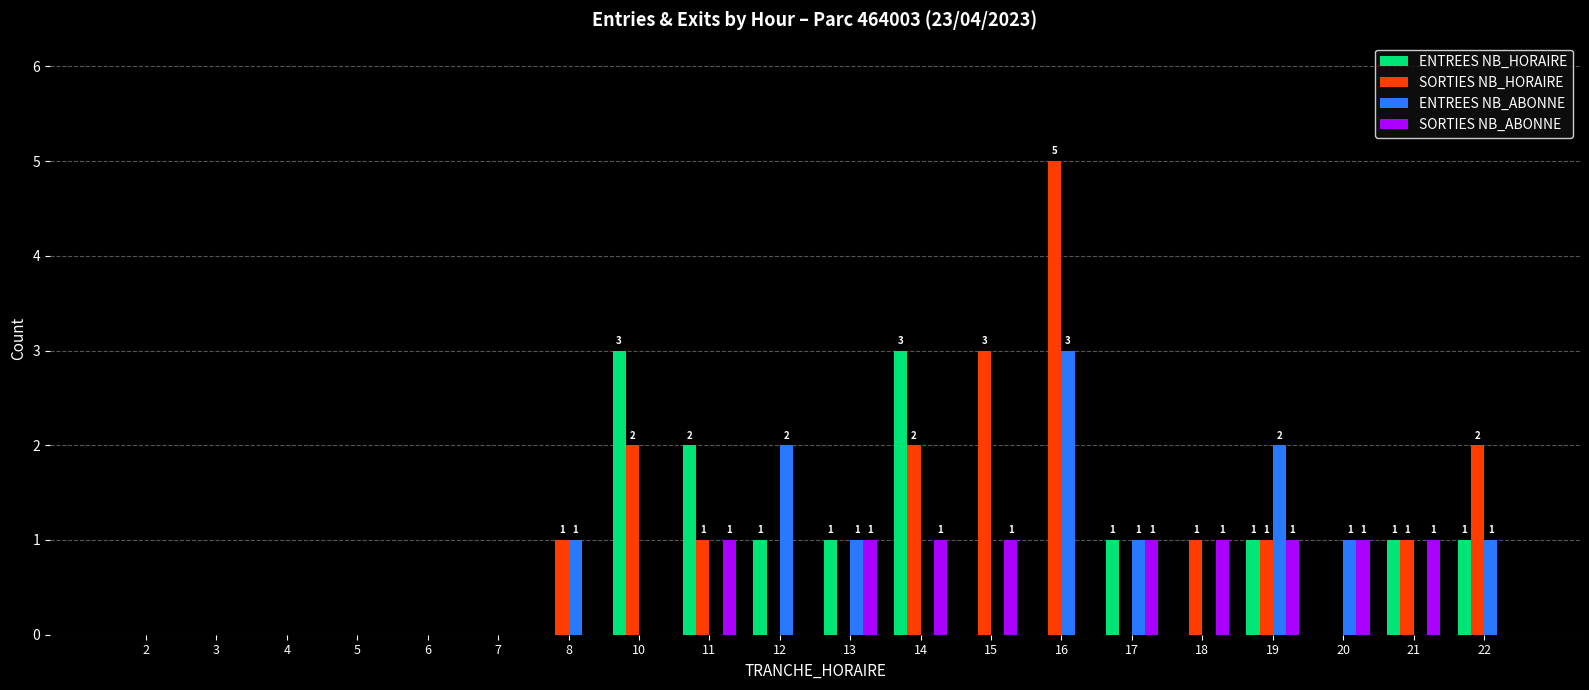

Reading left to right, list all the values displayed in this chart.

ENTREES NB_HORAIRE: 0	0	0	0	0	0	0	3	2	1	1	3	0	0	1	0	1	0	1	1
SORTIES NB_HORAIRE: 0	0	0	0	0	0	1	2	1	0	0	2	3	5	0	1	1	0	1	2
ENTREES NB_ABONNE: 0	0	0	0	0	0	1	0	0	2	1	0	0	3	1	0	2	1	0	1
SORTIES NB_ABONNE: 0	0	0	0	0	0	0	0	1	0	1	1	1	0	1	1	1	1	1	0